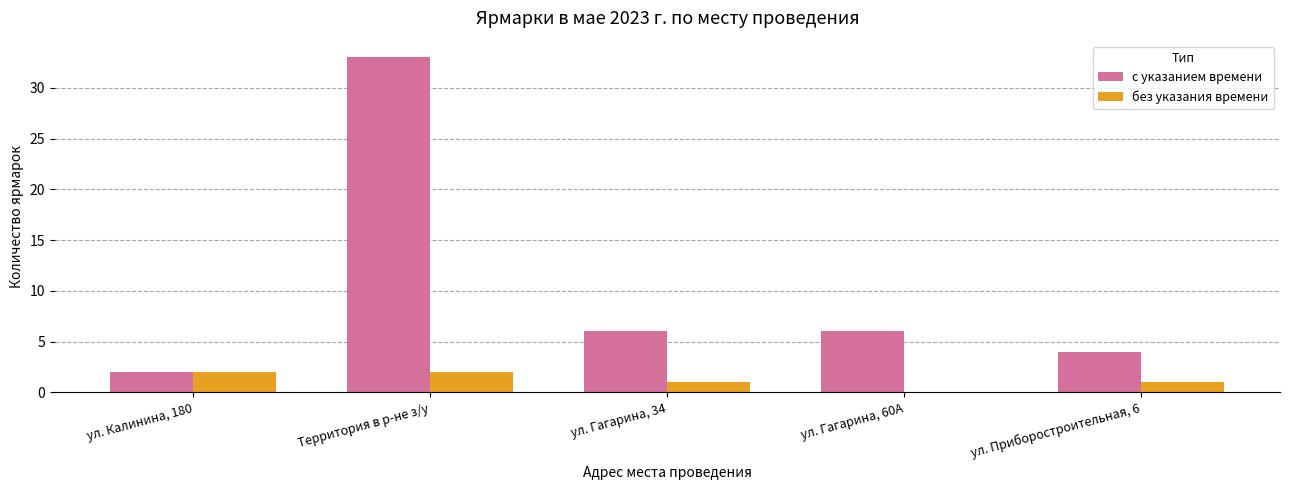

What is the difference between the без указания времени values at ул. Калинина, 180 and ул. Гагарина, 34?

1